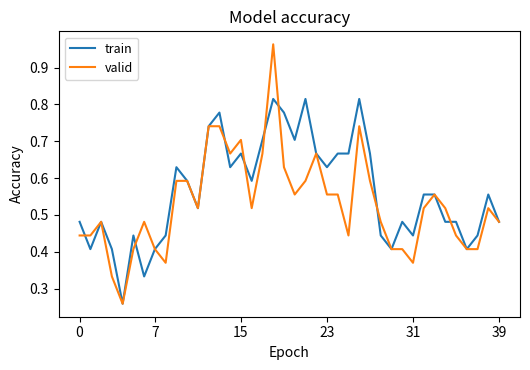

Which series has the largest total across all categories?

train